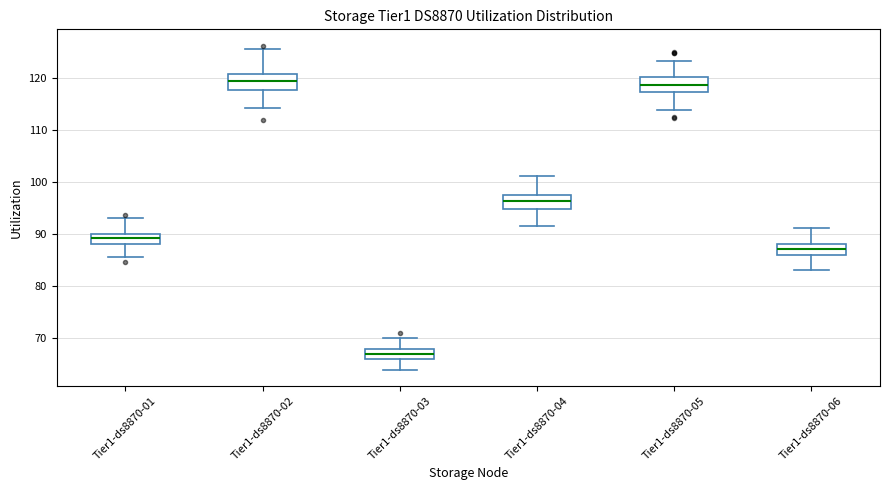

Reading left to right, read every box against the y-axis: the position of its median line, the range the box covers, and the ends of its whiskers. The values are not printed on the chart, so give them approximately, as read against the axis.

Tier1-ds8870-01: median 89, box 88 to 90, whiskers 86 to 93
Tier1-ds8870-02: median 119, box 118 to 121, whiskers 114 to 126
Tier1-ds8870-03: median 67, box 66 to 68, whiskers 64 to 70
Tier1-ds8870-04: median 96, box 95 to 97, whiskers 92 to 101
Tier1-ds8870-05: median 119, box 117 to 120, whiskers 114 to 123
Tier1-ds8870-06: median 87, box 86 to 88, whiskers 83 to 91